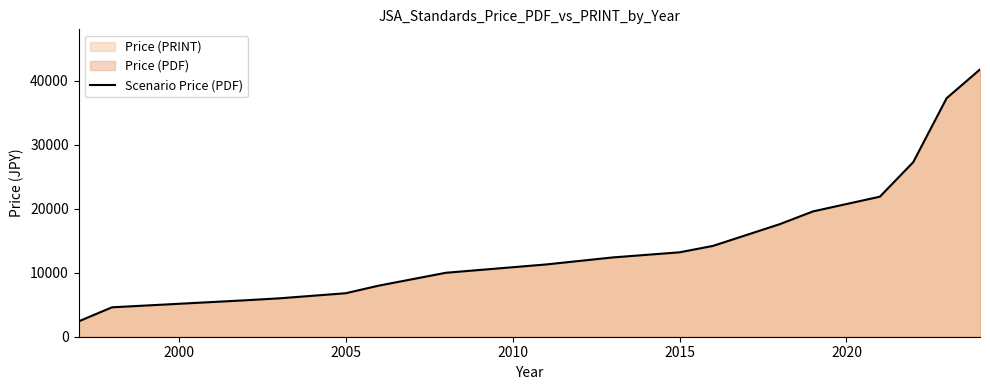

What is the difference between the maximum and minimum values?

39400